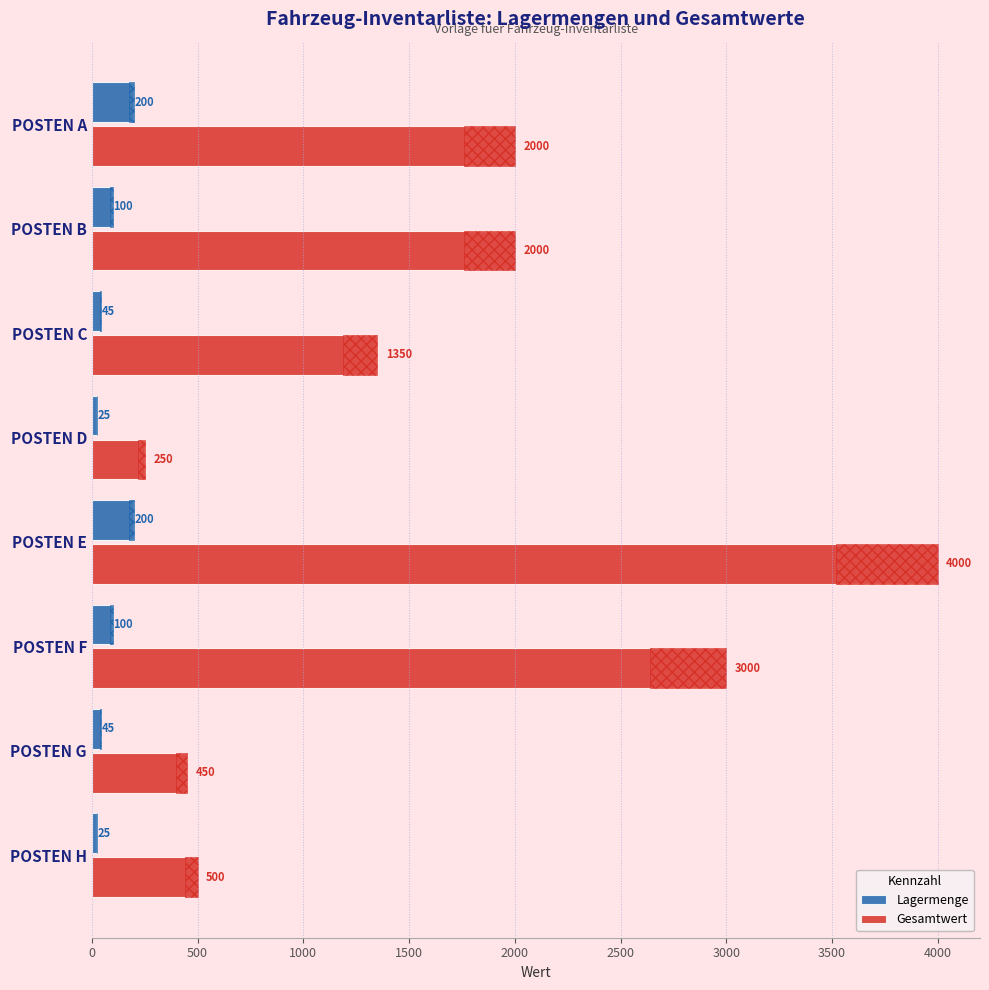

List the series in order of their peak value, highest first.

Gesamtwert, Lagermenge